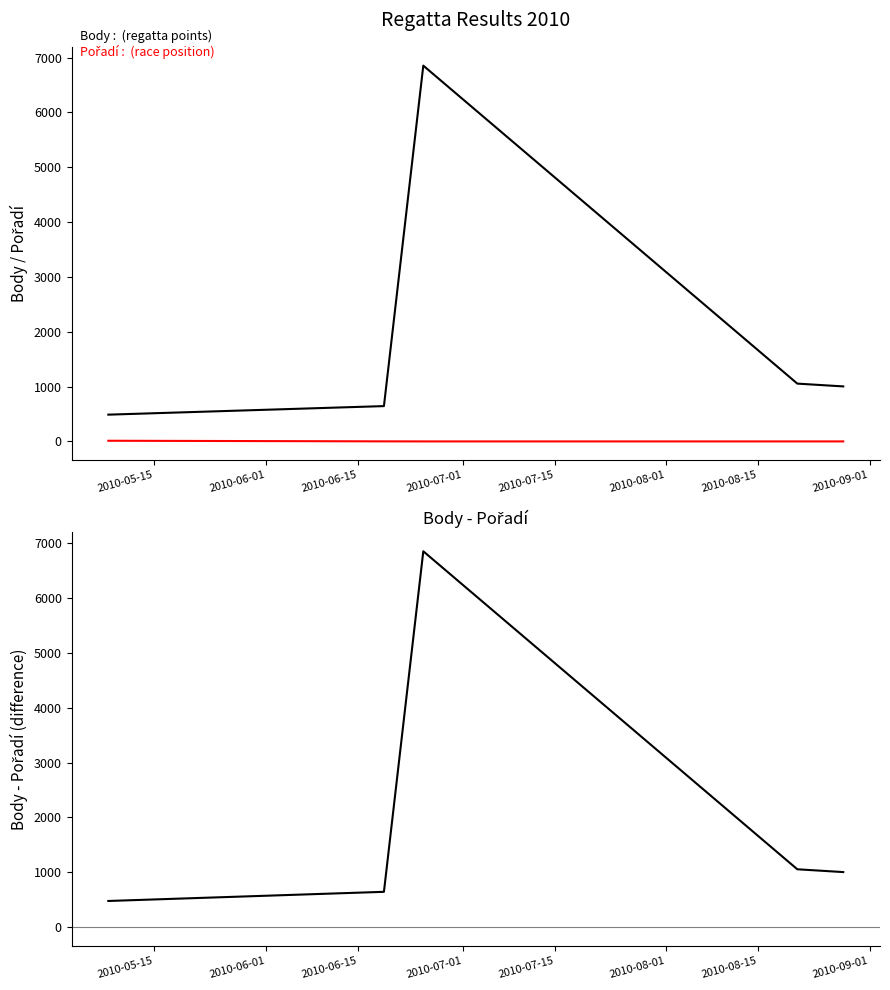

How many data points in Body are less than 1004?

2